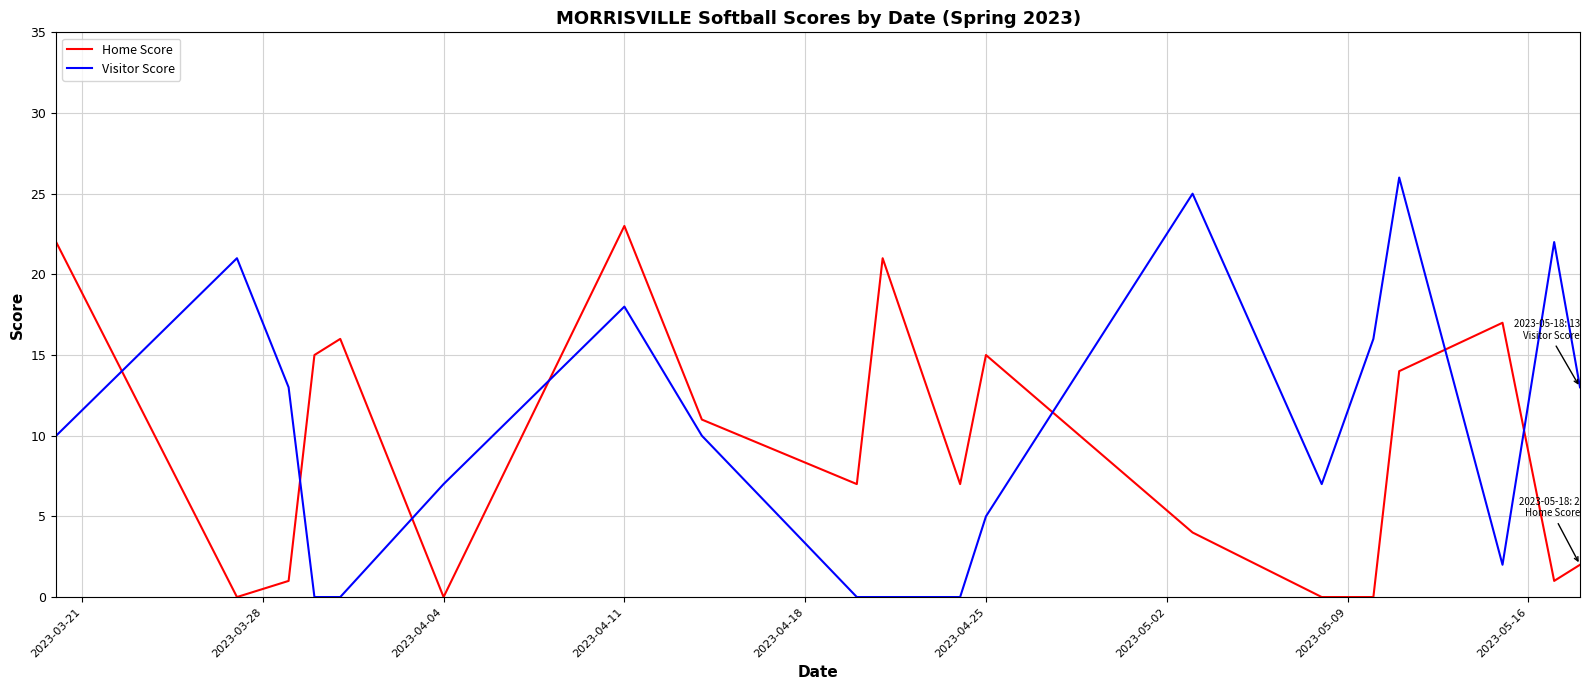

What is the difference between the maximum and minimum values in the Visitor Score series?

26